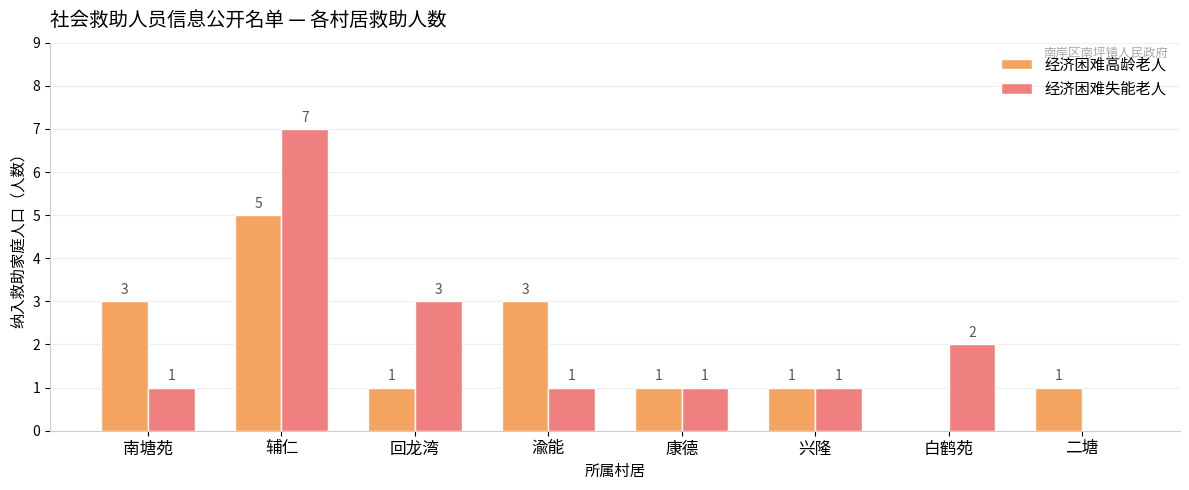

True or false: 经济困难高龄老人 has a value of 1 at 兴隆.

True